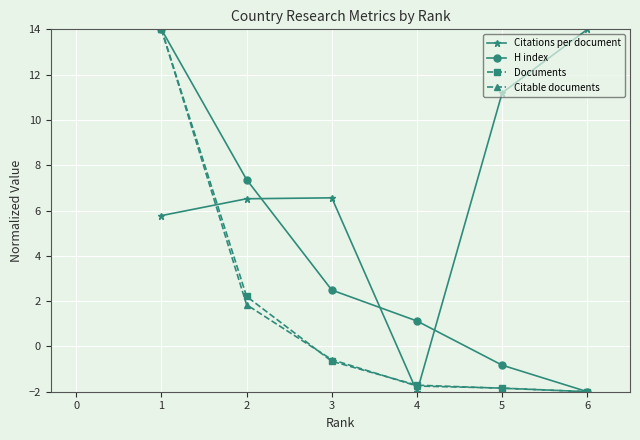

What is the average value of the Citable documents series?

1.6